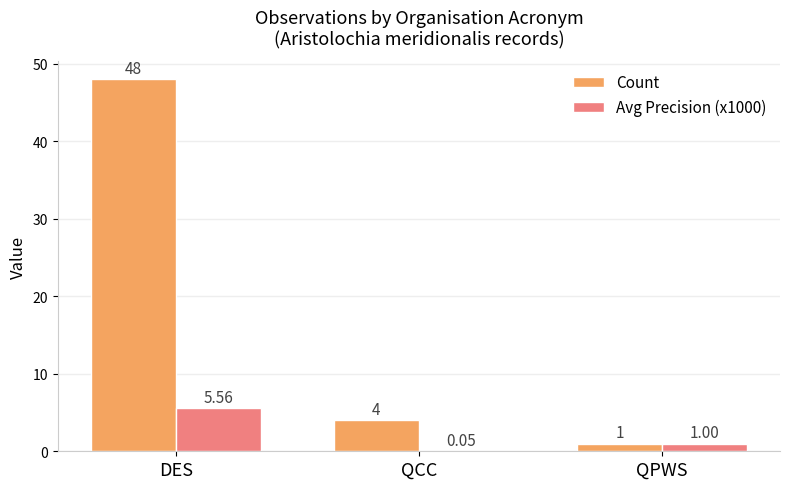

Where is Count nearest to the value 24?

QCC